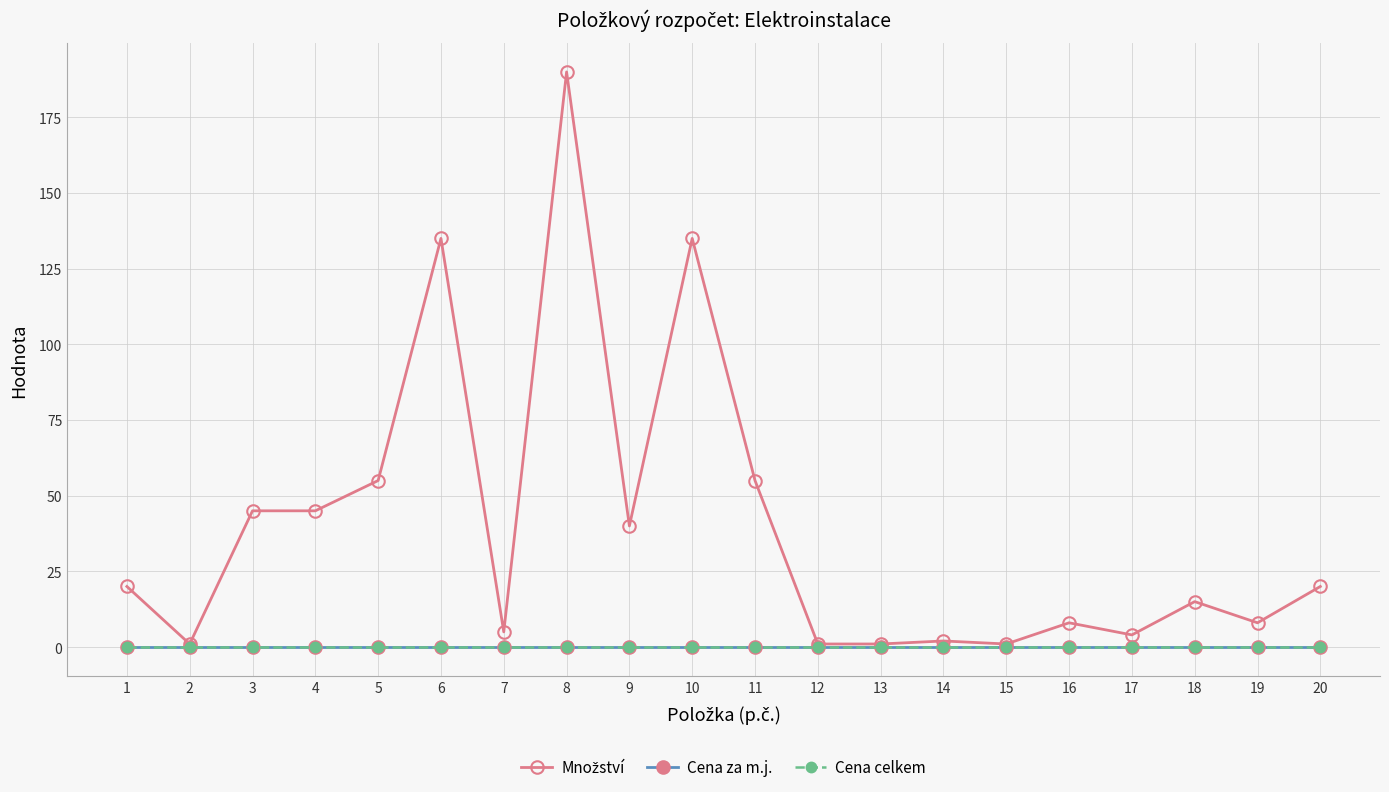

At which label is Množství closest to 95?

5